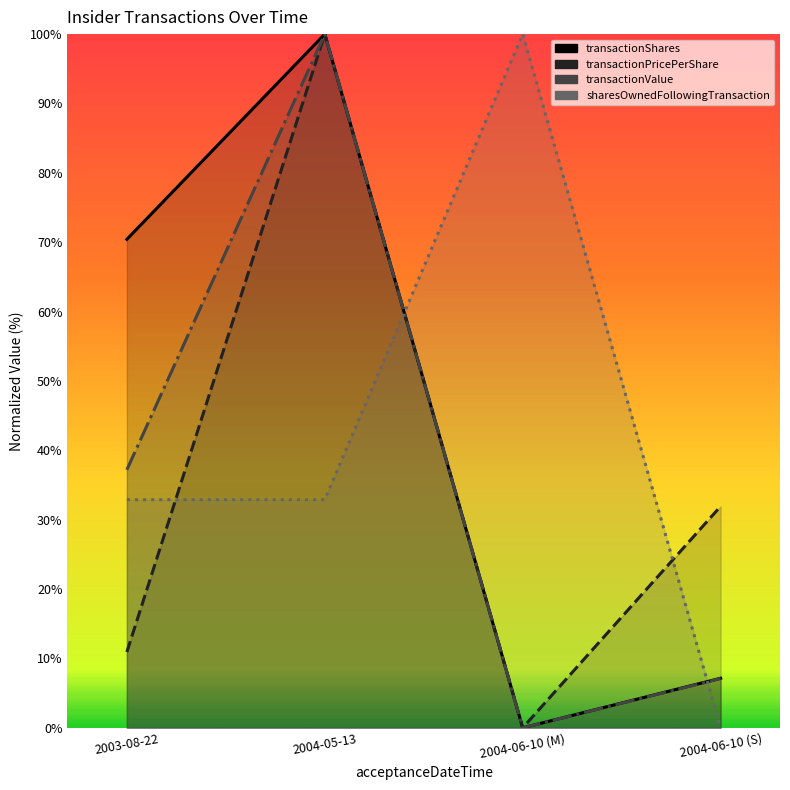

True or false: transactionValue has more than 0 interior local peaks.

True